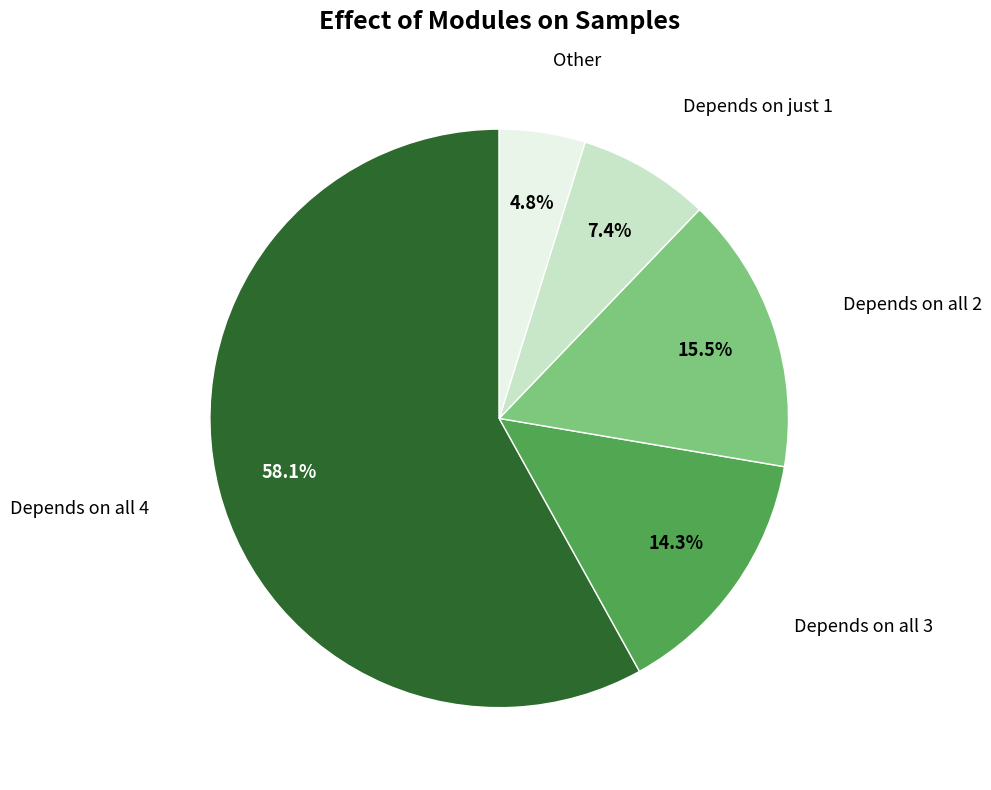

Is there a majority slice in this chart?

Yes